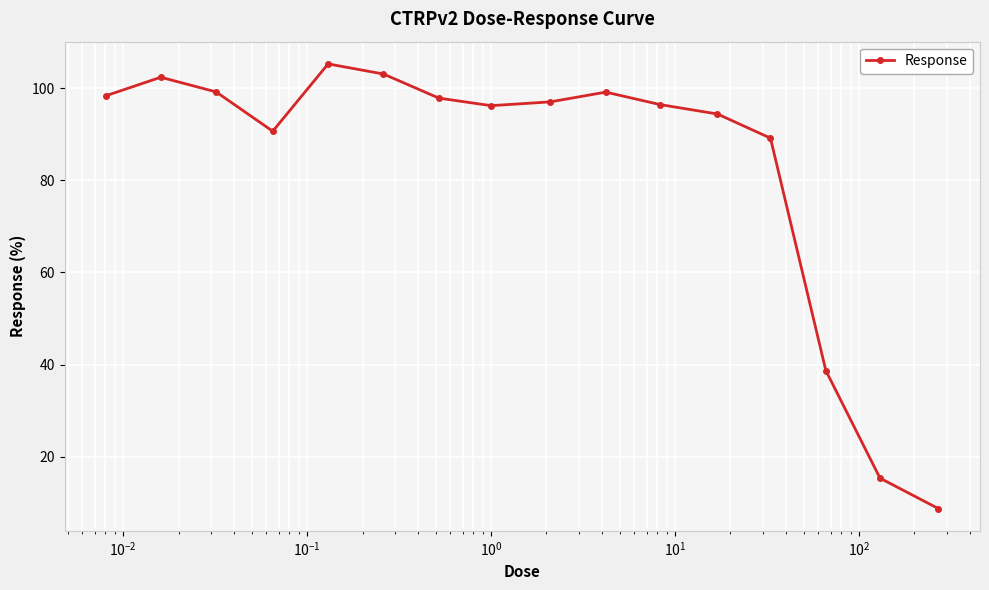

How many values are below 97?

8